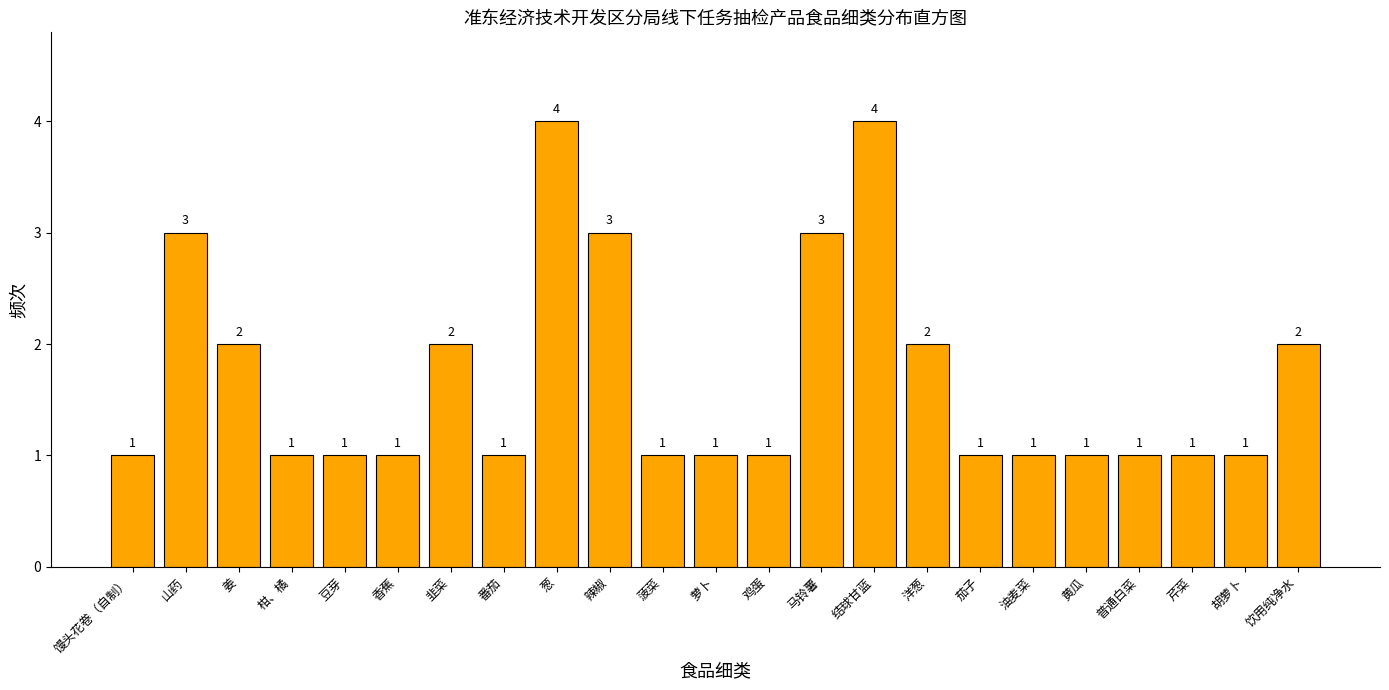

Reading left to right, what are all the values shown in this chart?

馒头花卷（自制）=1	山药=3	姜=2	柑、橘=1	豆芽=1	香蕉=1	韭菜=2	番茄=1	葱=4	辣椒=3	菠菜=1	萝卜=1	鸡蛋=1	马铃薯=3	结球甘蓝=4	洋葱=2	茄子=1	油麦菜=1	黄瓜=1	普通白菜=1	芹菜=1	胡萝卜=1	饮用纯净水=2